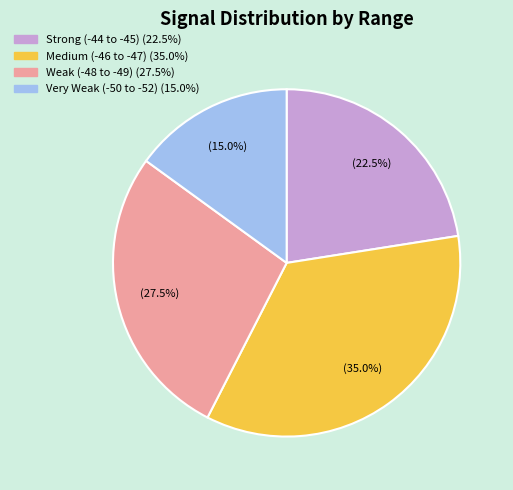

How many slices are in this pie chart?

4